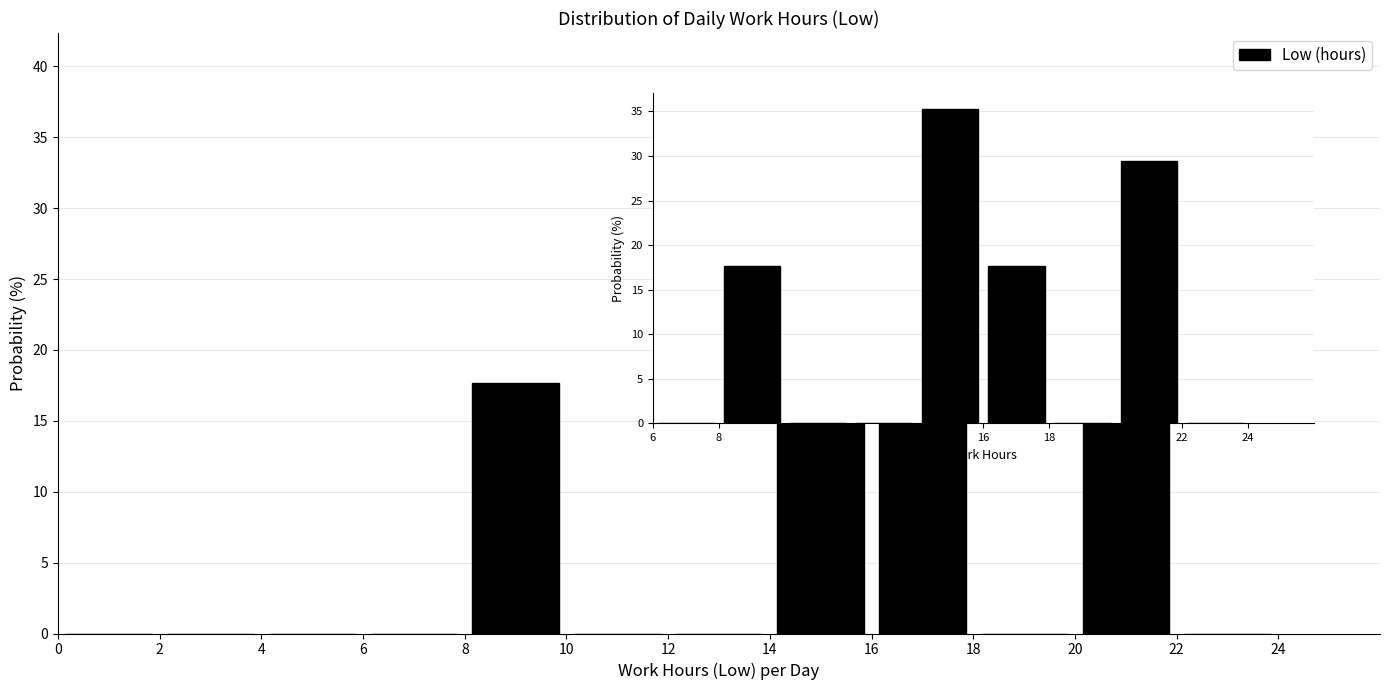

Reading left to right, list every bar in this chart as the range it spans on the x-axis followed by its height. The values are not printed on the chart, so give them approximately, as read against the axis.

0 to 2: 0
2 to 4: 0
4 to 6: 0
6 to 8: 0
8 to 10: 17.5
10 to 12: 0
12 to 14: 0
14 to 16: 35.5
16 to 18: 17.5
18 to 20: 0
20 to 22: 29.5
22 to 24: 0